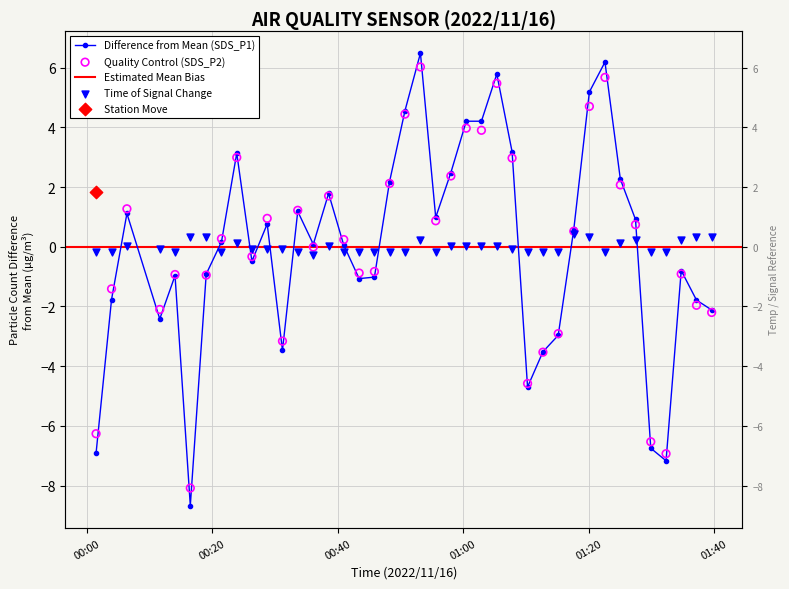

Is the value of Signal at 8 greater than the value of SDS_P1 at 34?

No